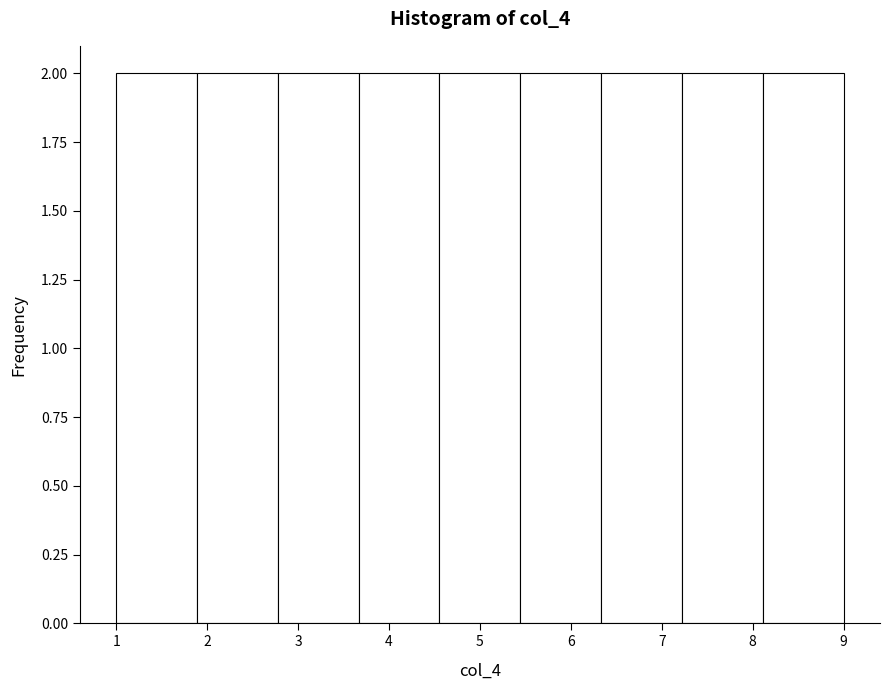

How tall is the bar that spans 8.1 to 9.0 on the x-axis? Neither the bar edges nor the heights are printed on the chart, so give them approximately, as read against the axes.

2